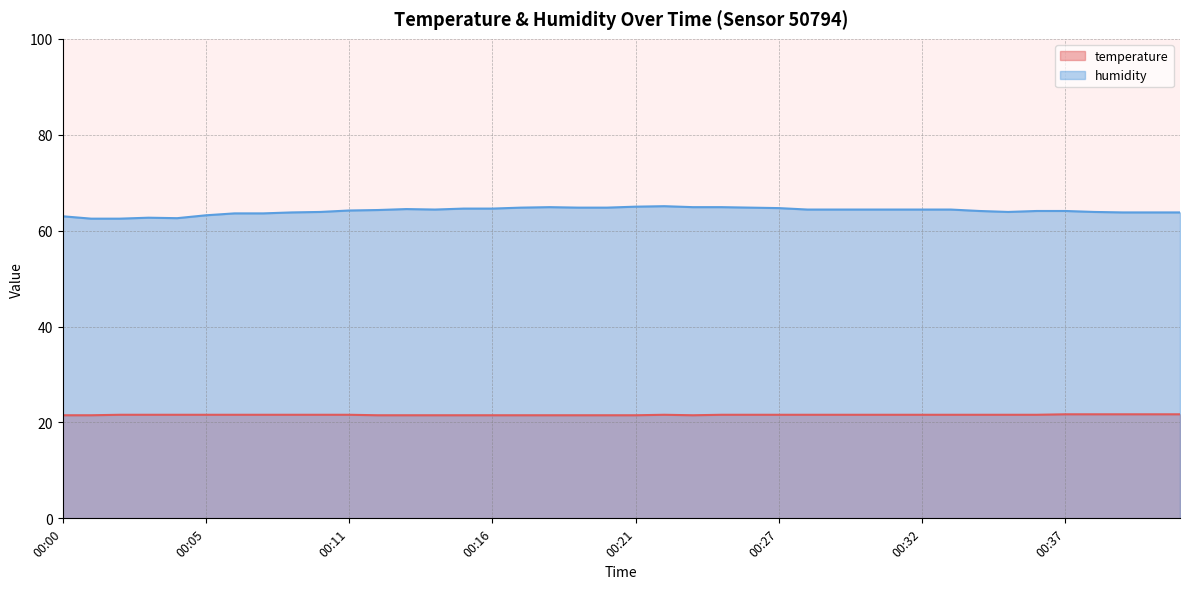

How many lines are shown in the chart?

2